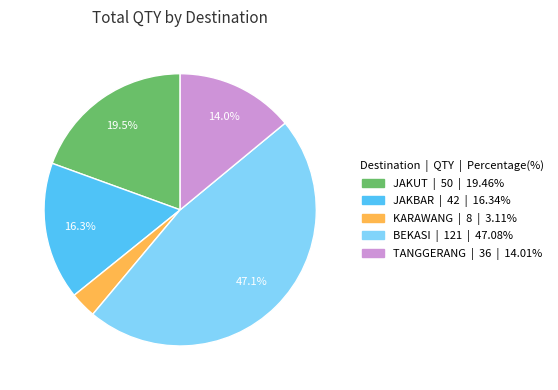

Is there any slice that represents more than half of the pie?

No